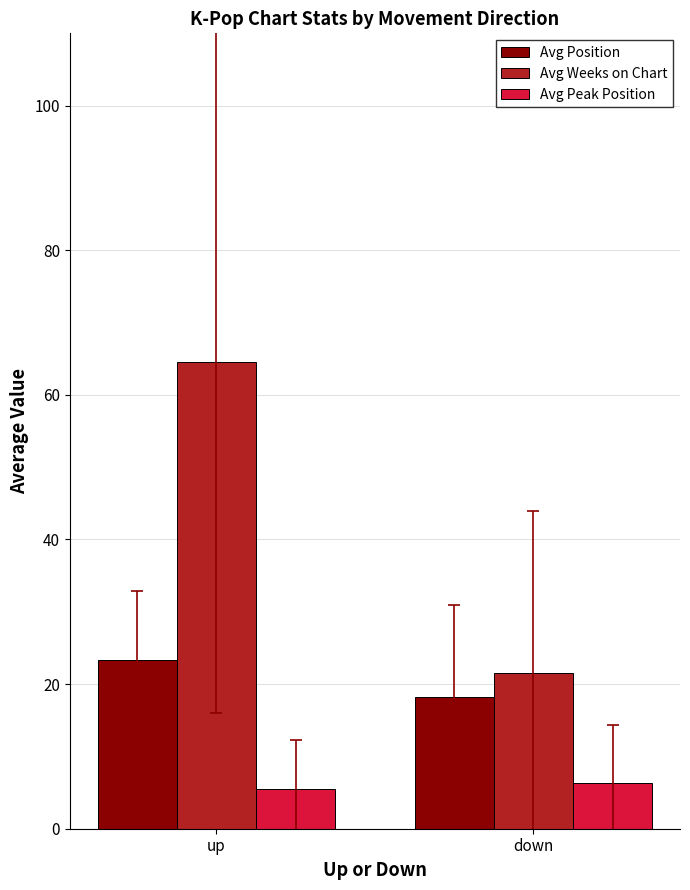

What is the label of the 2nd bar from the right?

up